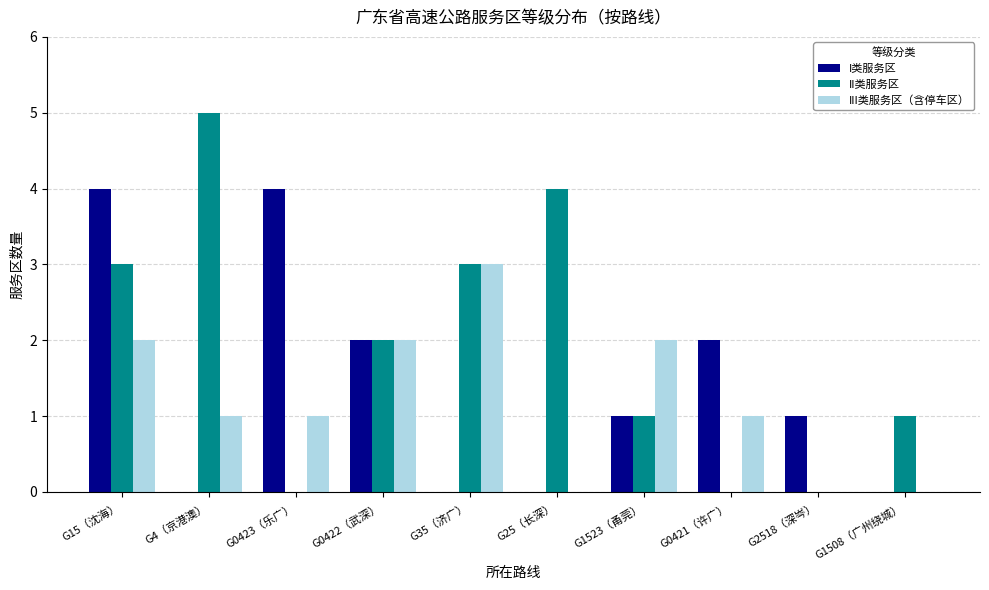

What is the maximum value for II类服务区?

5